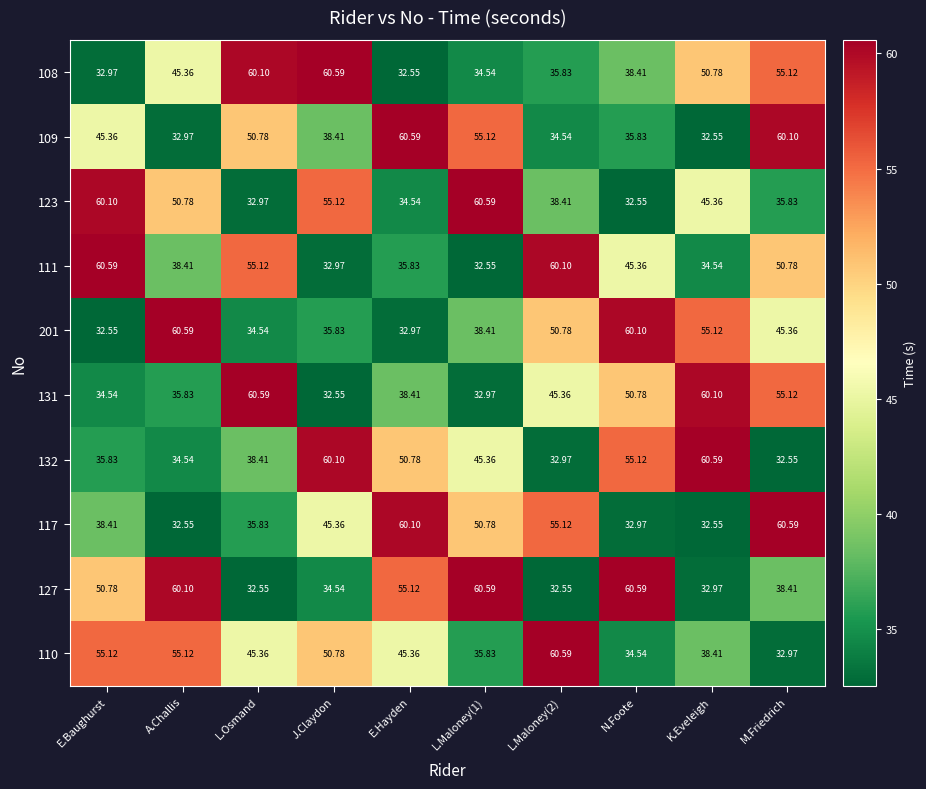

What is the difference between the highest and lowest values at E.Baughurst?

28.0